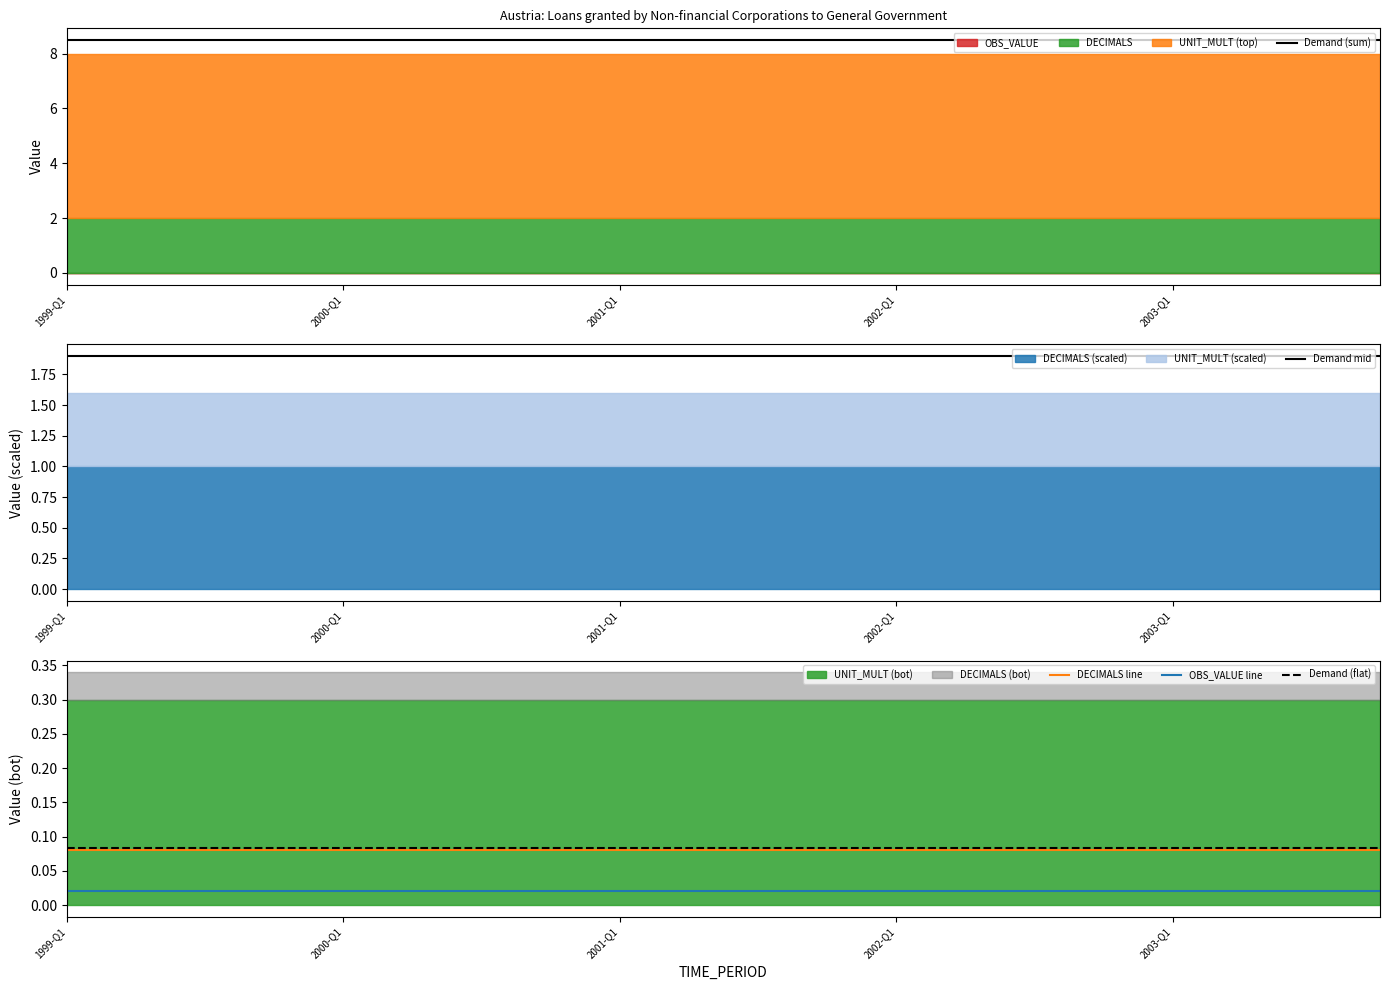

At which label does OBS_VALUE reach its peak?

1999-Q1